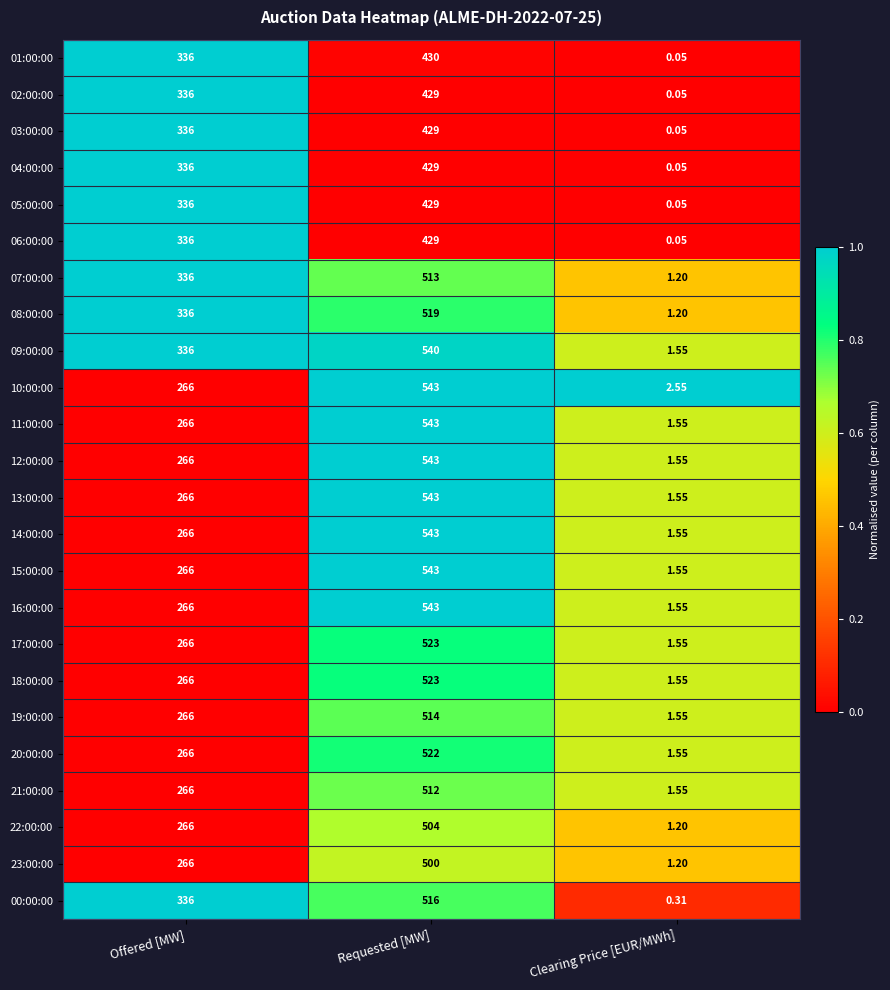

How many series are shown in this chart?

24